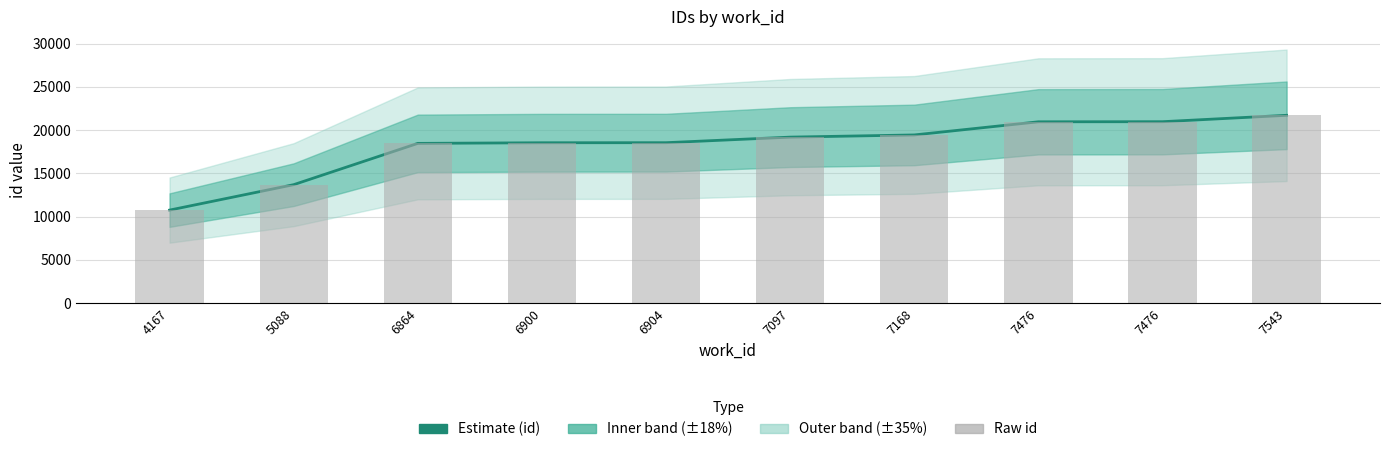

Does the chart contain stacked bars?

No